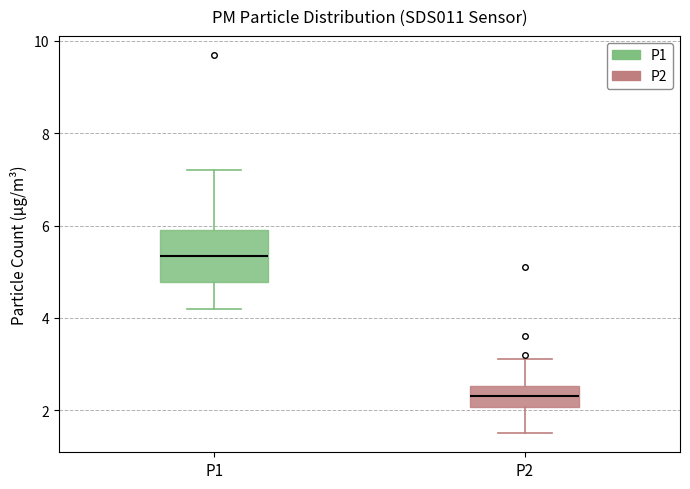

Which box is the tallest, from its lower edge to its upper edge?

P1